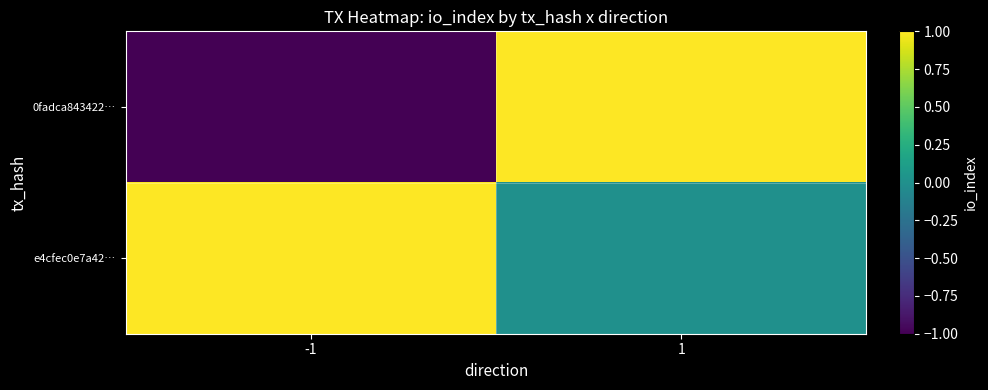

What is the difference between the highest and lowest values at 1?

1